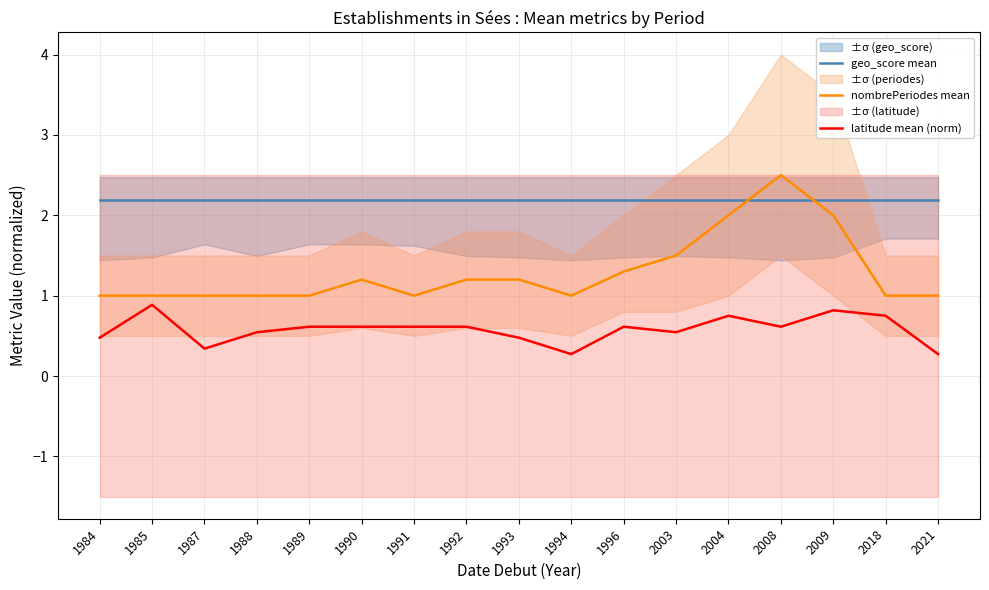

How many distinct data groups are displayed?

3